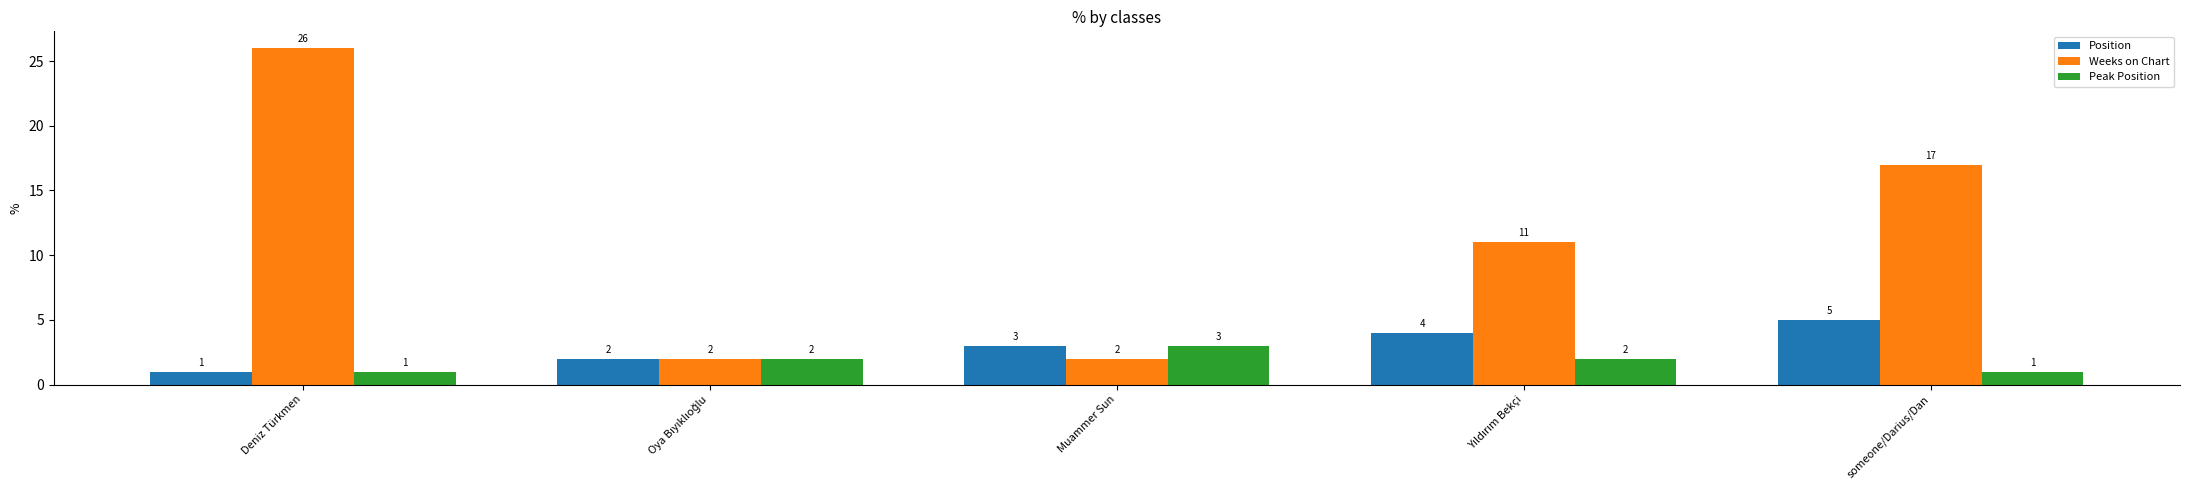

What is the maximum value for Position?

5